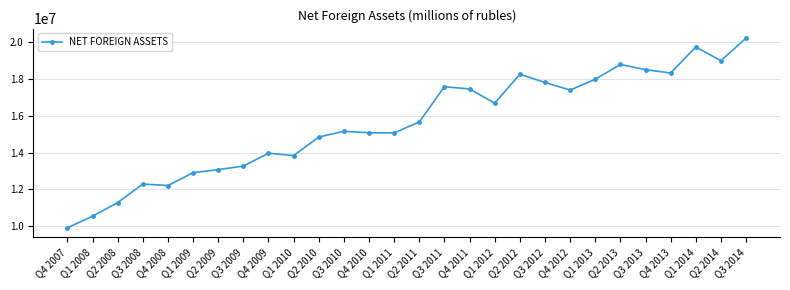

The chart shows a value of 15666023 at Q2 2011. True or false?

True